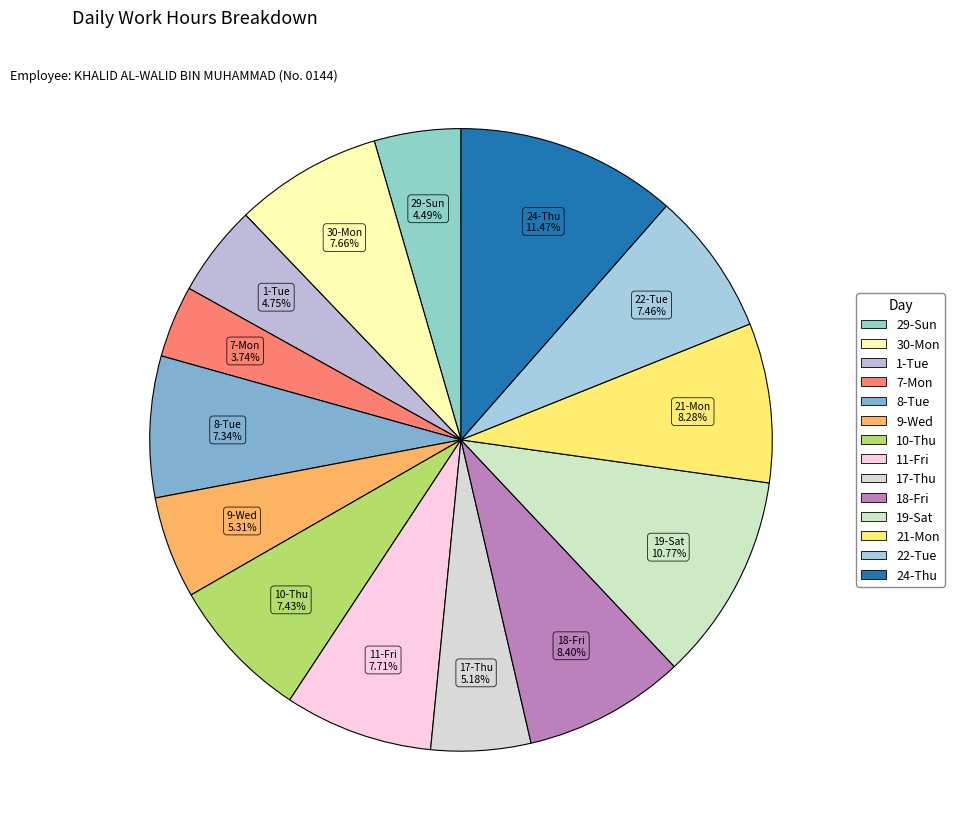

Which has a higher value, 22-Tue or 17-Thu?

22-Tue